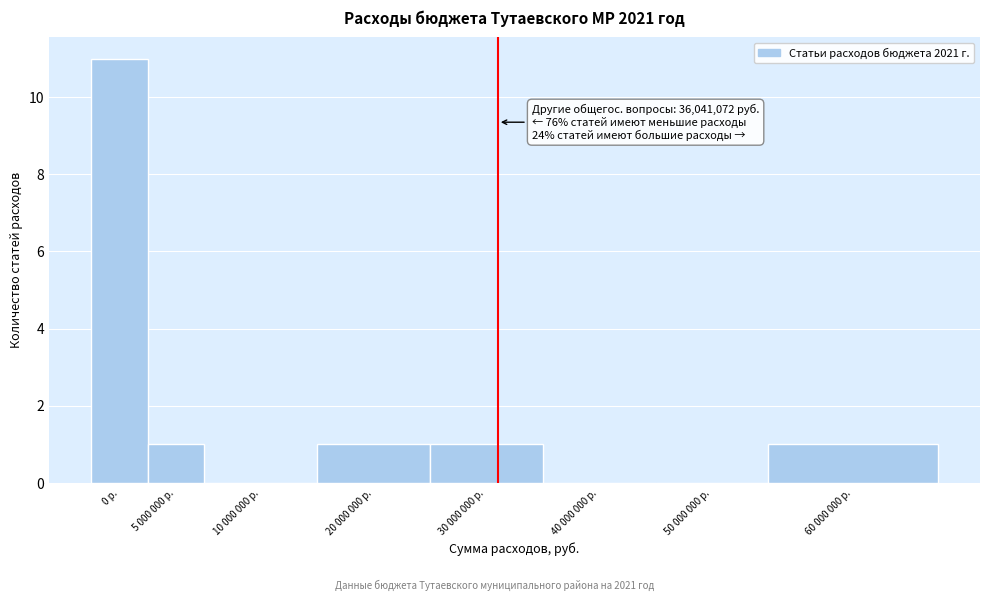

Reading left to right, list all the values displayed in this chart.

0 р.=11	5 000 000 р.=1	10 000 000 р.=0	20 000 000 р.=1	30 000 000 р.=1	40 000 000 р.=0	50 000 000 р.=0	60 000 000 р.=1